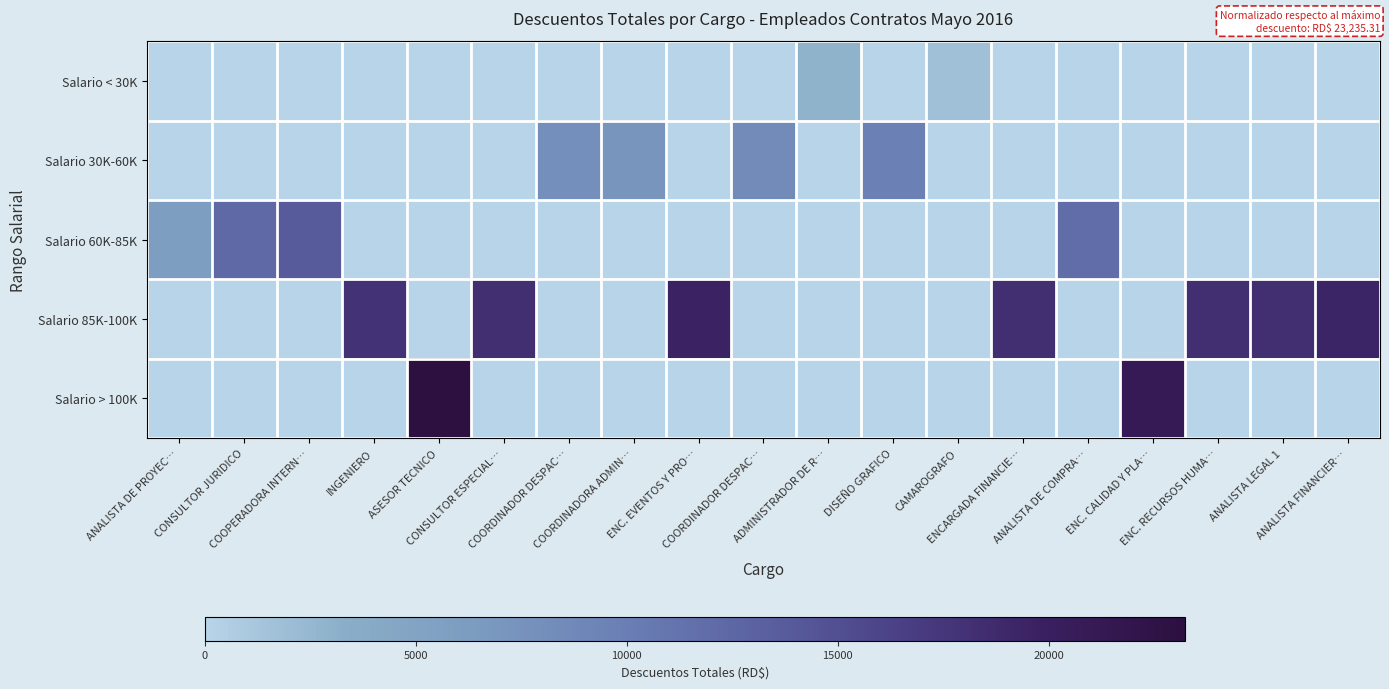

At which category does the chart reach its minimum across all series?

ANALISTA DE PROYEC…